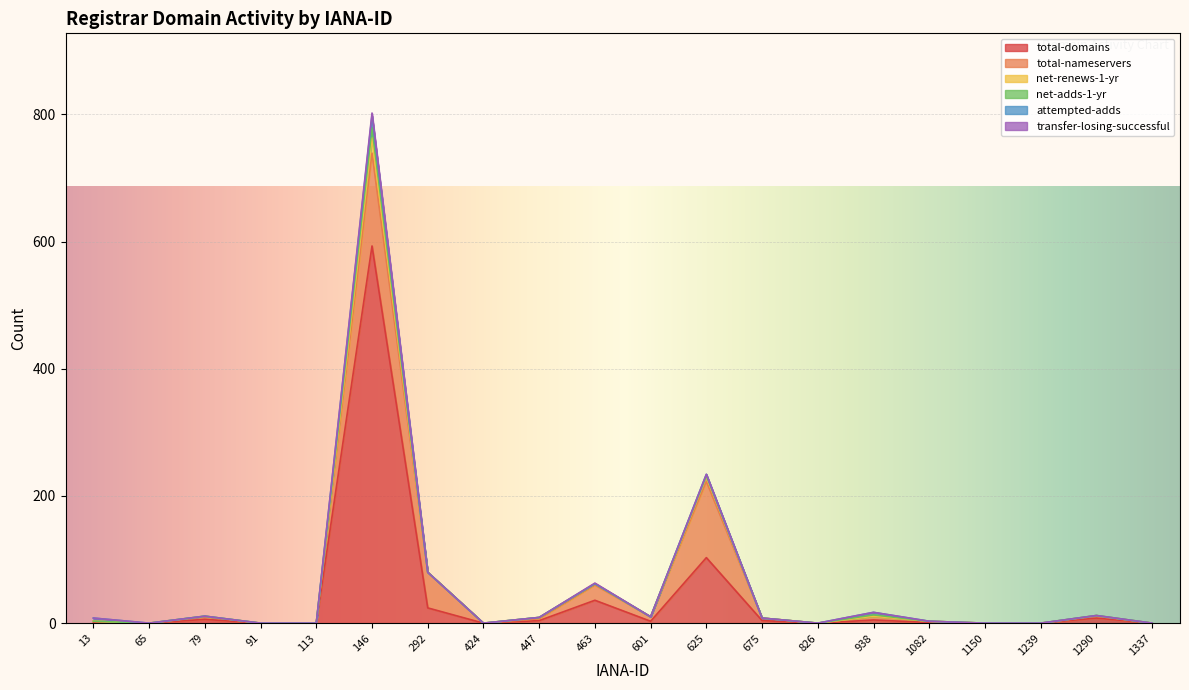

What is the difference between the maximum and minimum values in the attempted-adds series?

19